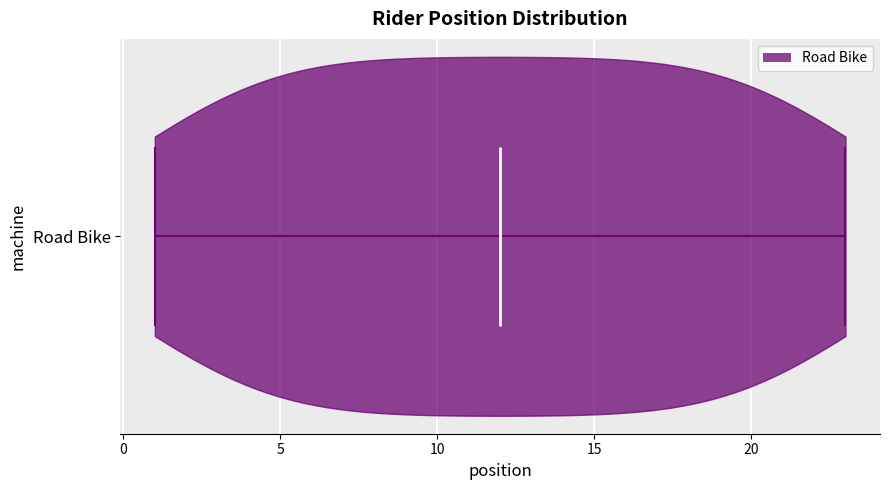

Where does the median line of the violin for Road Bike sit on the x-axis? The values are not printed on the chart, so give them approximately, as read against the axis.

12